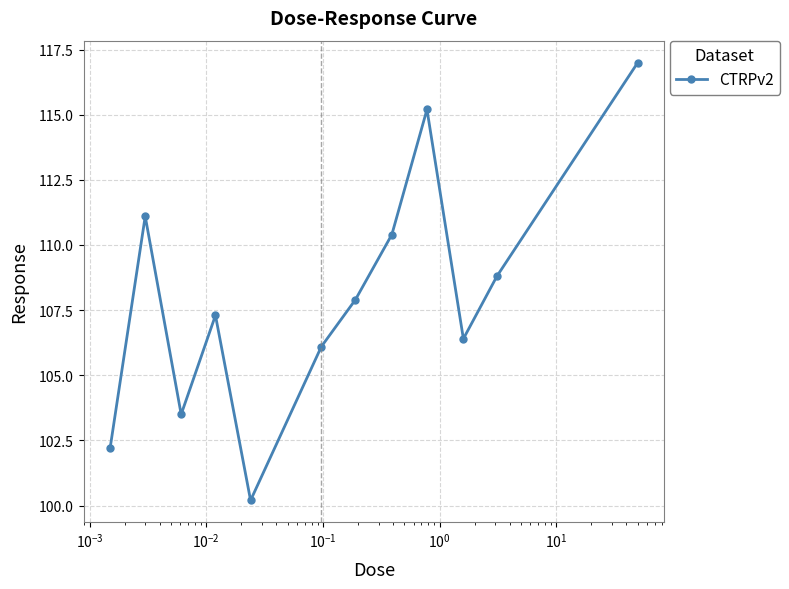

Reading left to right, transcribe all the data shown in this chart.

102.2	111.1	103.5	107.3	100.2	106.1	107.9	110.4	115.2	106.4	108.8	117.0